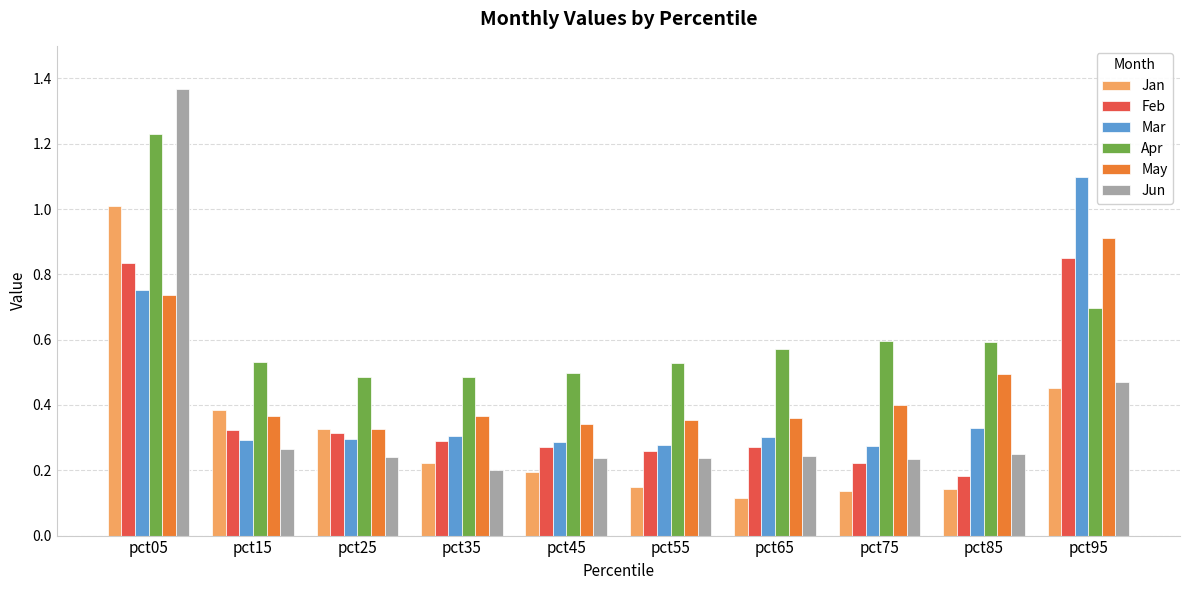

Are the bars grouped side by side (vs. stacked)?

Yes